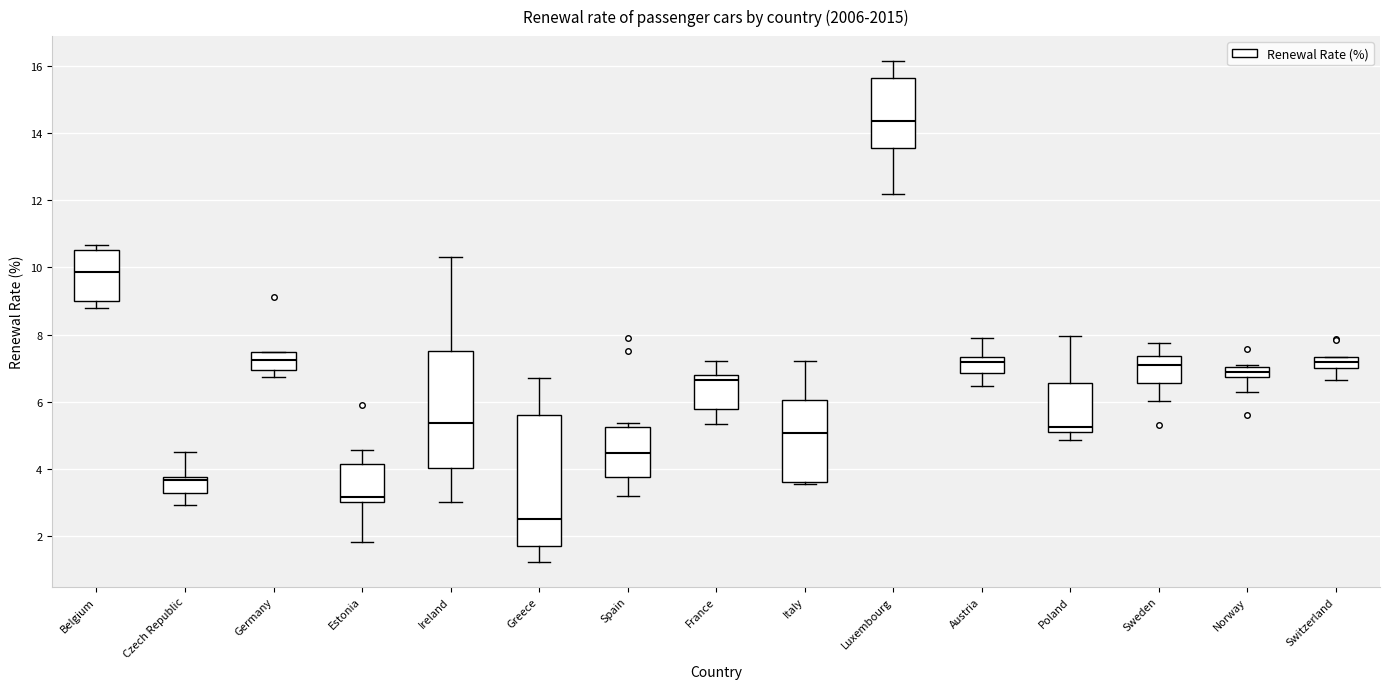

Which box is the tallest, from its lower edge to its upper edge?

Greece